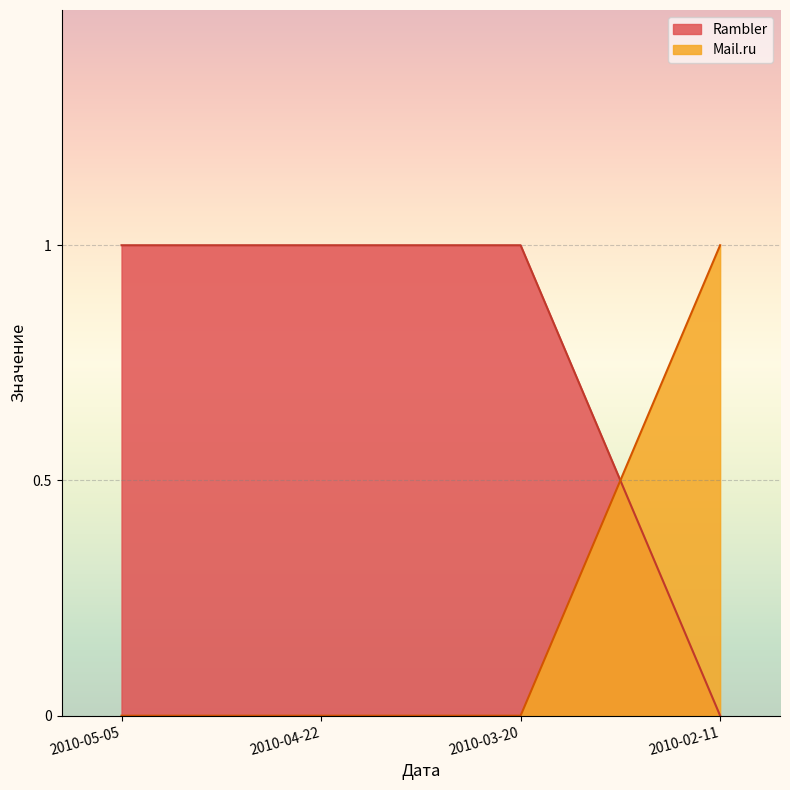

The value of Rambler at 2010-05-05 is 0. True or false?

False